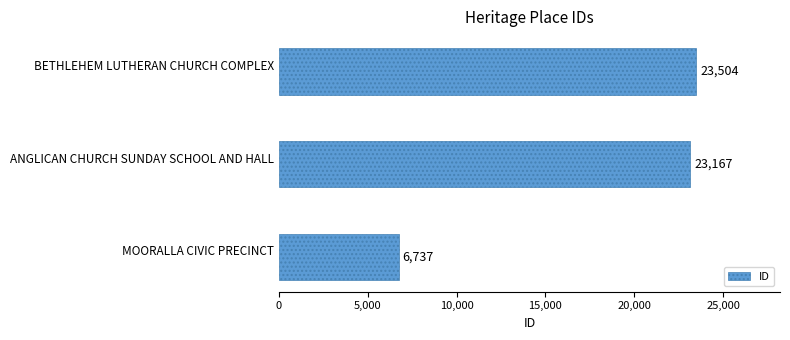

Count the number of categories in the chart.

3